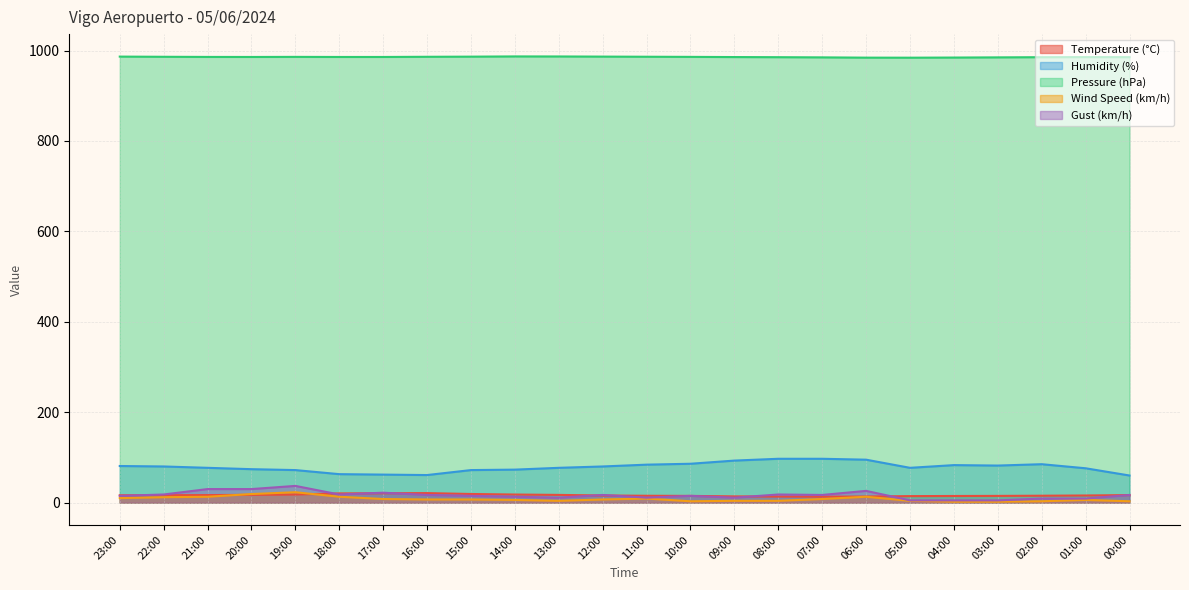

What is the sum of all Pressure (hPa) values?

23657.5